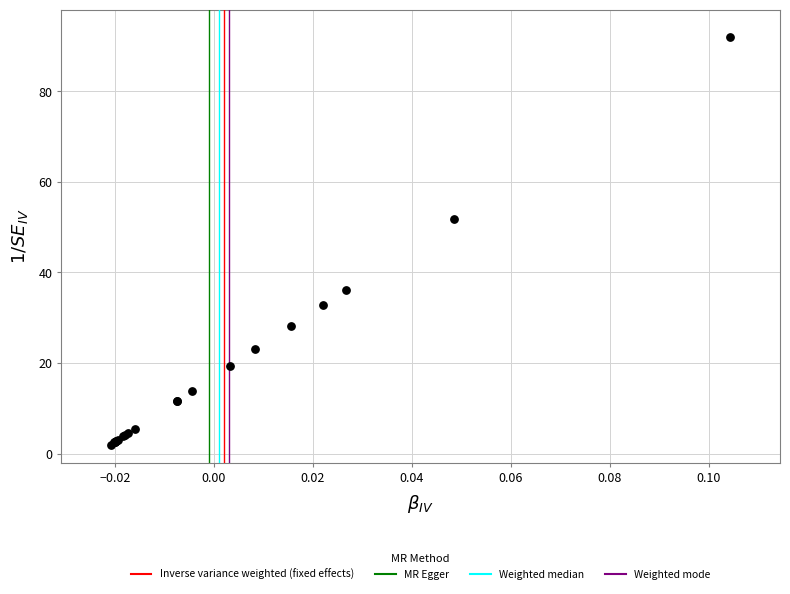

What Y value in the scatter plot is closest to 47?

51.8